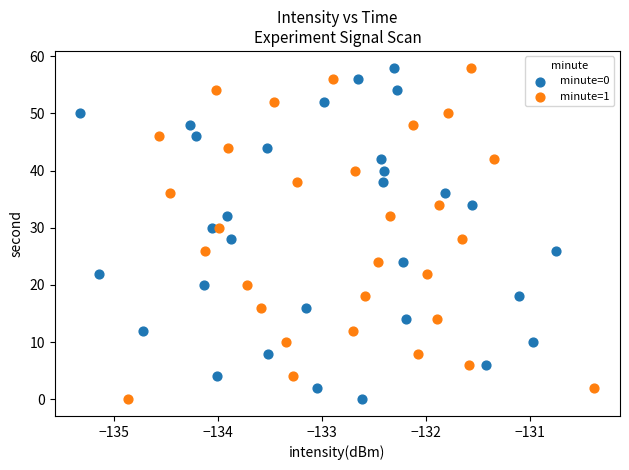

What are all the series names shown in the legend?

minute=0, minute=1